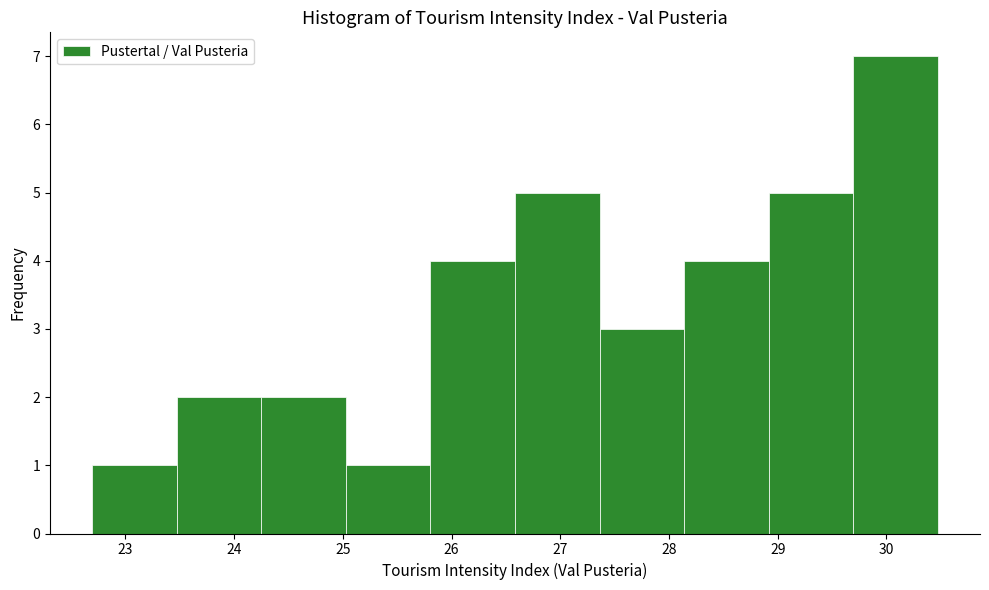

What is the height of the bar covering 25.0 to 25.8 on the x-axis? Neither the bar edges nor the heights are printed on the chart, so give them approximately, as read against the axes.

1